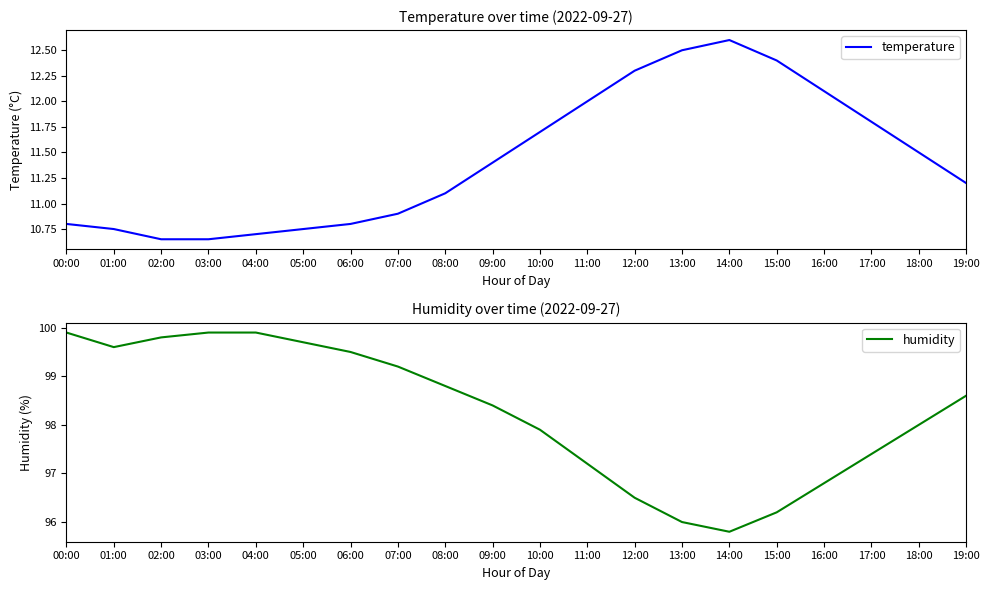

What is the lowest value of the temperature series?

10.7